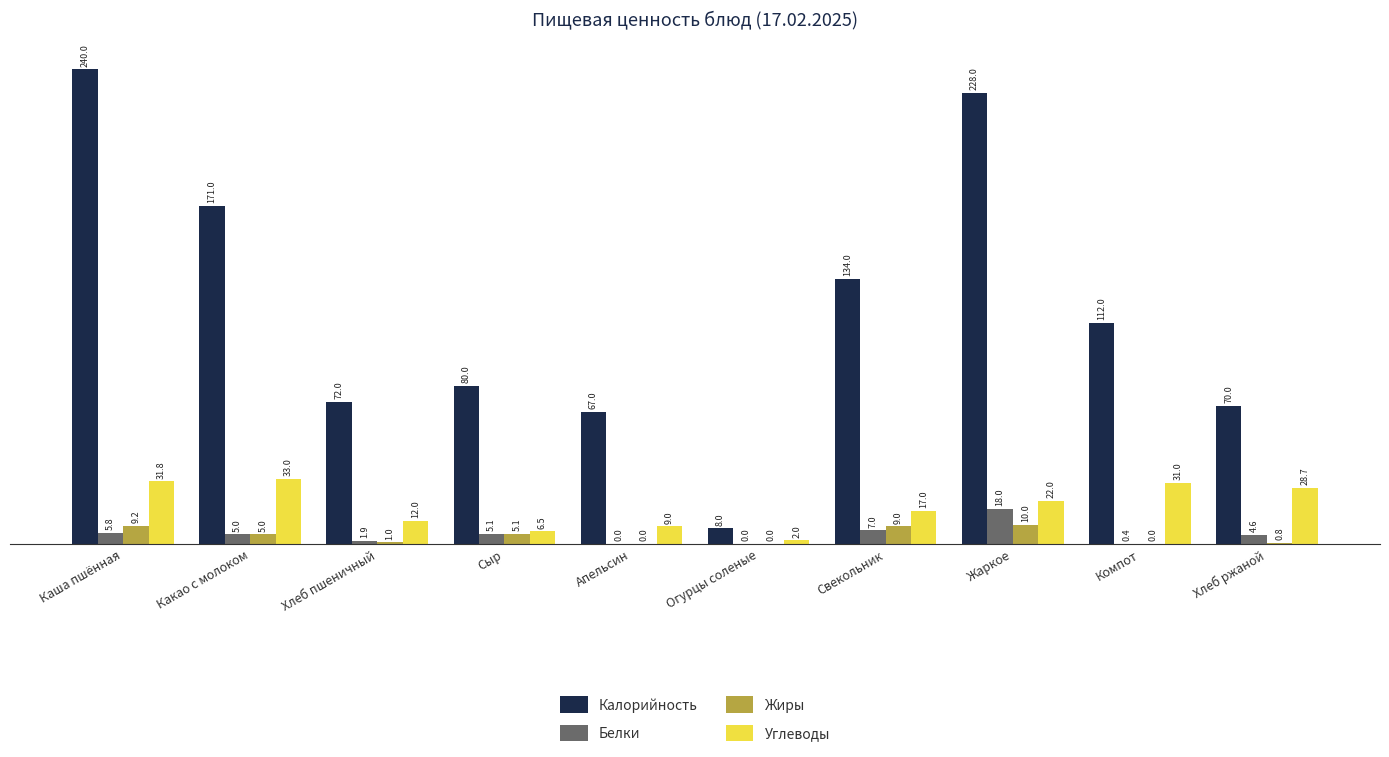

What is the approximate value of Белки at Хлеб пшеничный?

1.9